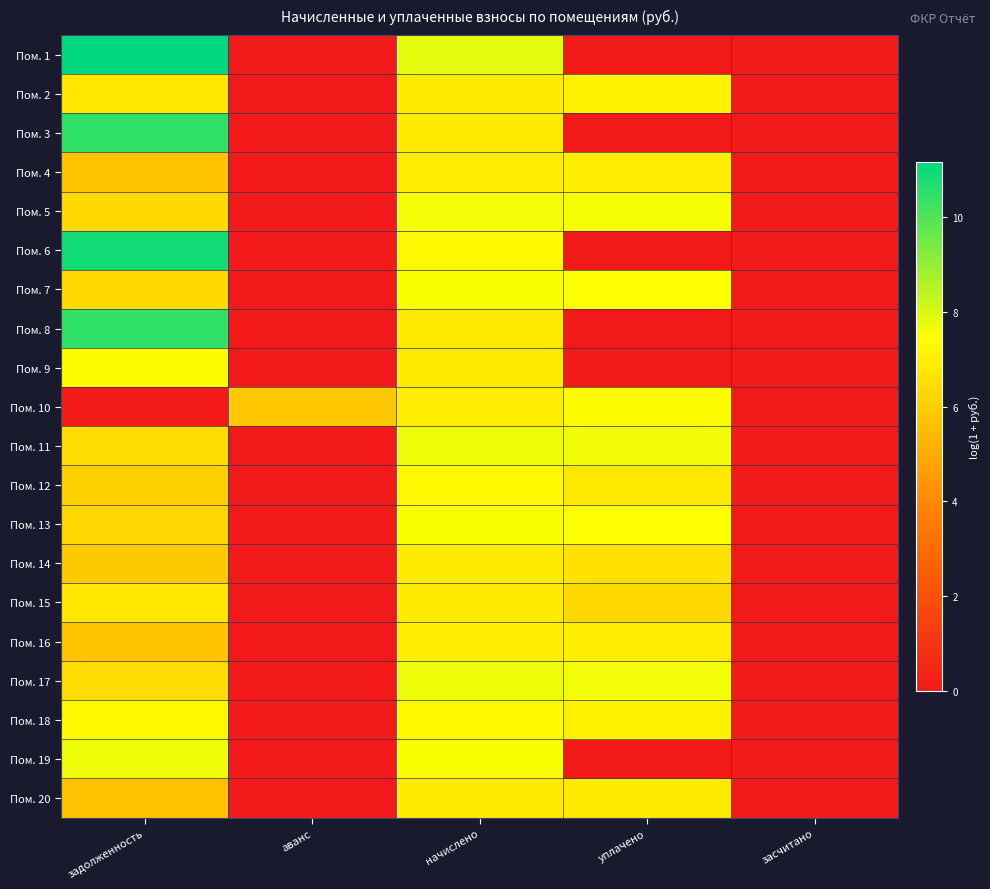

Reading left to right, extract all data points from this chart.

Пом. 1: задолженность=11.2	аванс=0.0	начислено=7.8	уплачено=0.0	засчитано=0.0
Пом. 2: задолженность=6.8	аванс=0.0	начислено=6.9	уплачено=7.1	засчитано=0.0
Пом. 3: задолженность=10.4	аванс=0.0	начислено=6.9	уплачено=0.0	засчитано=0.0
Пом. 4: задолженность=5.7	аванс=0.0	начислено=7.0	уплачено=6.9	засчитано=0.0
Пом. 5: задолженность=6.4	аванс=0.0	начислено=7.6	уплачено=7.6	засчитано=0.0
Пом. 6: задолженность=10.9	аванс=0.0	начислено=7.3	уплачено=0.0	засчитано=0.0
Пом. 7: задолженность=6.3	аванс=0.0	начислено=7.5	уплачено=7.5	засчитано=0.0
Пом. 8: задолженность=10.4	аванс=0.0	начислено=6.9	уплачено=0.0	засчитано=0.0
Пом. 9: задолженность=7.4	аванс=0.0	начислено=6.9	уплачено=0.0	засчитано=0.0
Пом. 10: задолженность=0.0	аванс=5.9	начислено=7.0	уплачено=7.3	засчитано=0.0
Пом. 11: задолженность=6.5	аванс=0.0	начислено=7.7	уплачено=7.6	засчитано=0.0
Пом. 12: задолженность=6.1	аванс=0.0	начислено=7.3	уплачено=6.8	засчитано=0.0
Пом. 13: задолженность=6.3	аванс=0.0	начислено=7.5	уплачено=7.5	засчитано=0.0
Пом. 14: задолженность=5.9	аванс=0.0	начислено=6.9	уплачено=6.6	засчитано=0.0
Пом. 15: задолженность=6.7	аванс=0.0	начислено=6.9	уплачено=6.3	засчитано=0.0
Пом. 16: задолженность=5.7	аванс=0.0	начислено=7.0	уплачено=6.9	засчитано=0.0
Пом. 17: задолженность=6.5	аванс=0.0	начислено=7.7	уплачено=7.6	засчитано=0.0
Пом. 18: задолженность=7.3	аванс=0.0	начислено=7.3	уплачено=7.0	засчитано=0.0
Пом. 19: задолженность=7.7	аванс=0.0	начислено=7.5	уплачено=0.0	засчитано=0.0
Пом. 20: задолженность=5.7	аванс=0.0	начислено=6.9	уплачено=6.8	засчитано=0.0